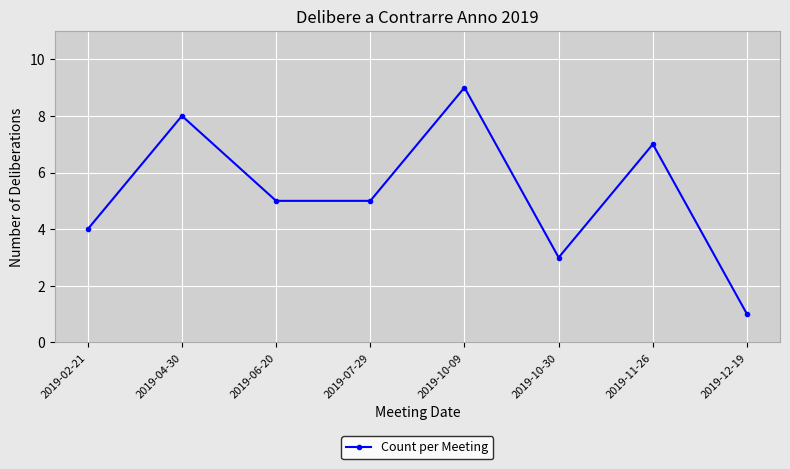

Where does the data first go above 5?

2019-04-30